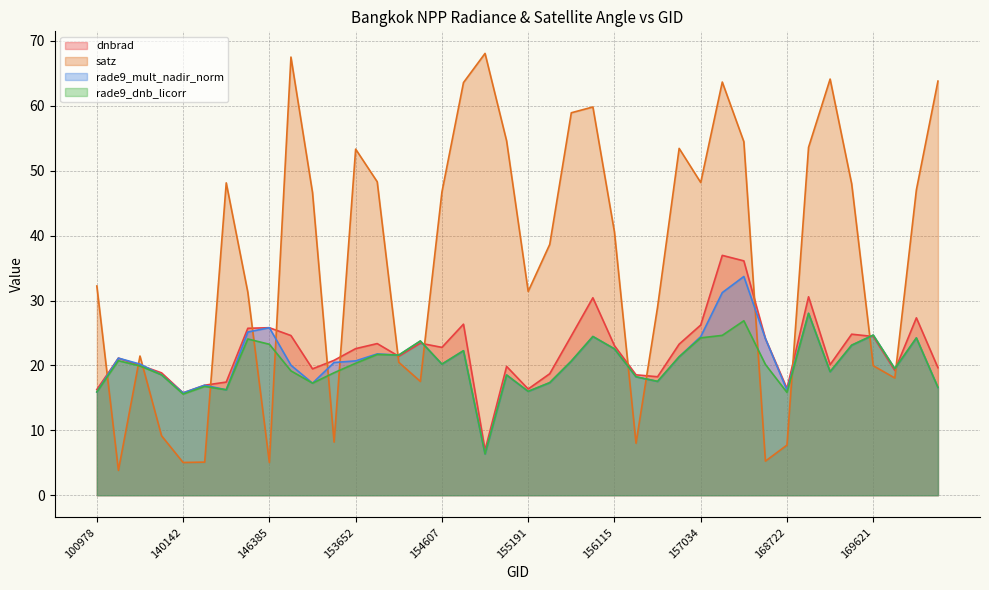

Reading right to left, what are all the values shown in this chart?

dnbrad: 19.7	27.3	19.2	24.5	24.8	20.1	30.6	16.4	24.1	36.1	37.0	26.2	23.3	18.3	18.6	23.0	30.4	24.6	18.7	16.4	19.8	7.0	26.4	22.8	23.4	21.4	23.4	22.6	20.8	19.5	24.6	25.8	25.7	17.4	17.0	15.8	18.9	20.0	21.1	16.3
satz: 63.8	47.1	18.1	20.0	48.0	64.1	53.6	7.7	5.3	54.5	63.7	48.2	53.4	29.0	8.0	40.6	59.8	58.9	38.7	31.4	54.6	68.1	63.6	46.7	17.5	20.5	48.3	53.3	8.2	46.6	67.5	5.0	31.3	48.1	5.1	5.0	9.2	21.4	3.8	32.2
rade9_mult_nadir_norm: 16.6	24.2	19.5	24.7	23.1	19.0	28.0	16.2	24.1	33.7	31.2	24.4	21.3	17.5	18.3	22.6	24.5	20.7	17.3	16.0	18.5	6.4	22.3	20.2	23.8	21.6	21.8	20.7	20.5	17.3	20.0	25.8	25.2	16.2	17.0	15.8	18.6	20.2	21.1	15.9
rade9_dnb_licorr: 16.6	24.2	19.5	24.7	23.1	19.0	28.0	15.8	20.2	26.9	24.6	24.2	21.3	17.5	18.3	22.6	24.5	20.7	17.3	16.0	18.5	6.4	22.3	20.2	23.8	21.6	21.7	20.3	18.9	17.3	19.2	23.3	24.1	16.2	16.8	15.6	18.6	19.9	20.7	15.9